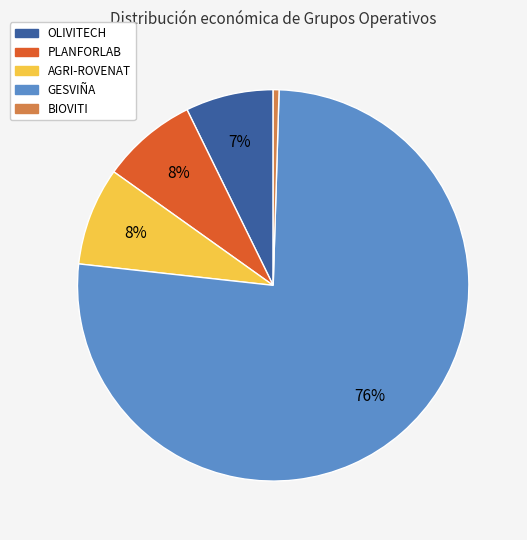

What percentage is the AGRI-ROVENAT slice, to the nearest percent?

8%